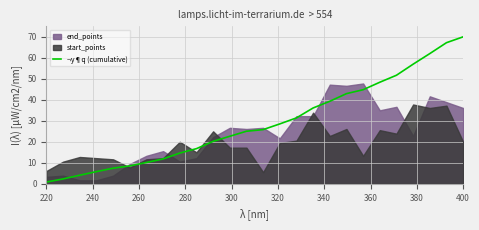

What is the maximum value for ¬y¶q (cumulative)?

70.0